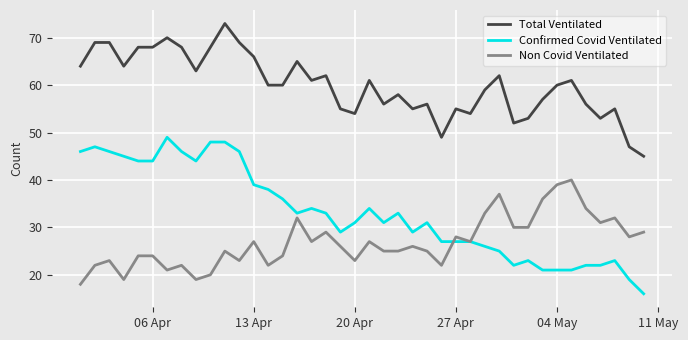

What is the smallest value displayed?

16